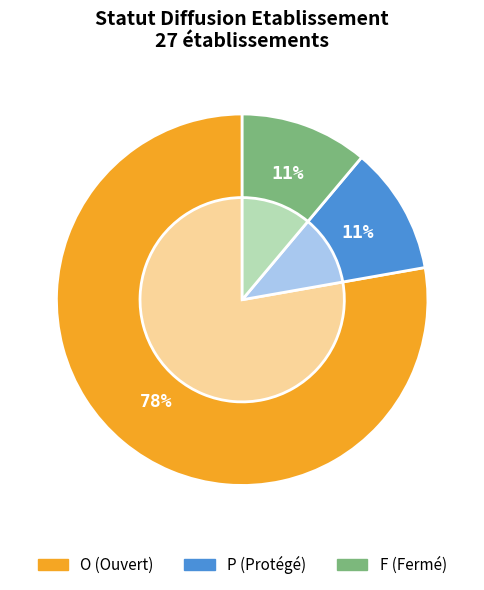

What percentage is the O slice, to the nearest percent?

78%